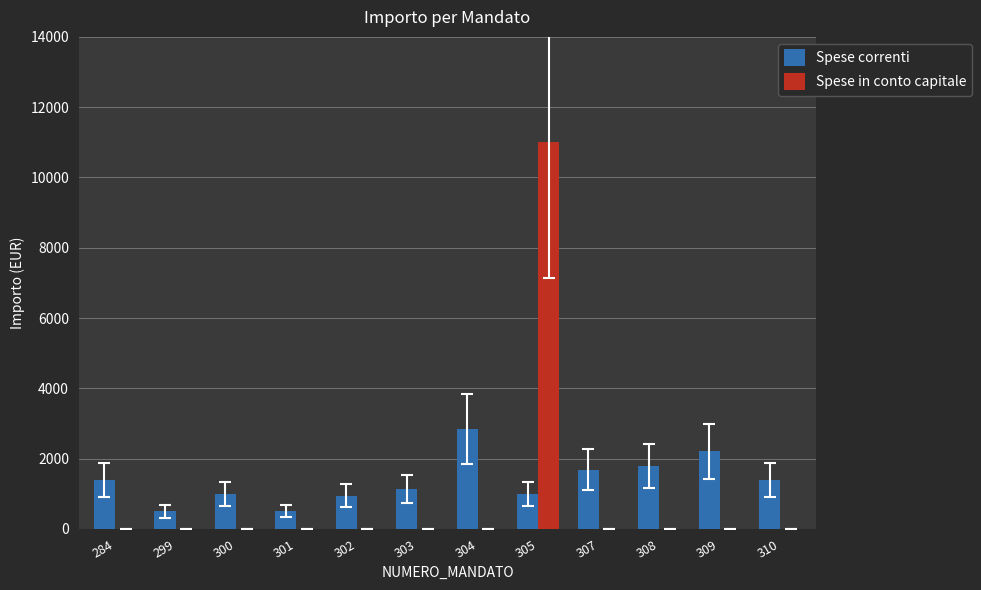

How many groups of bars are there?

12